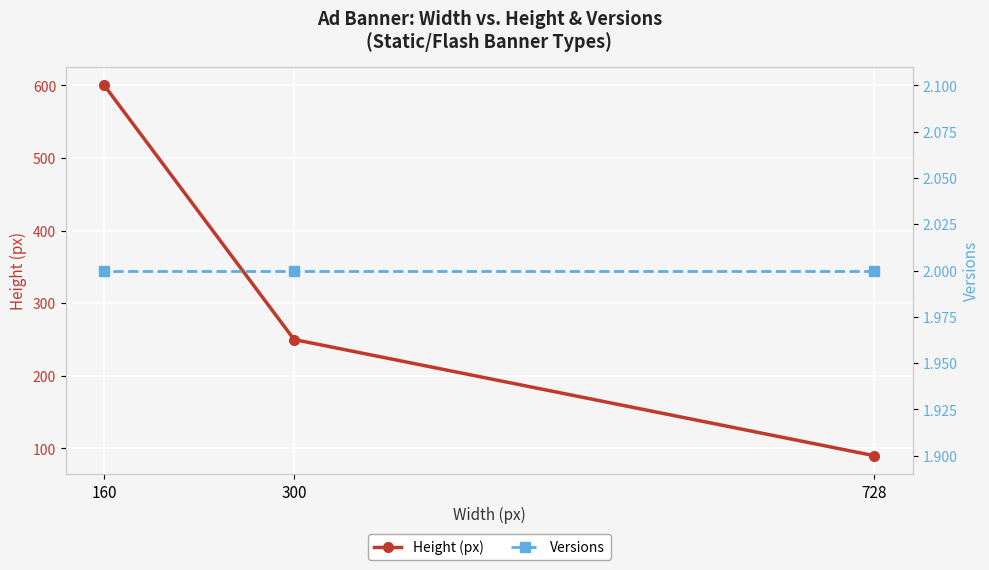

At which category is the sum across all series the highest?

160